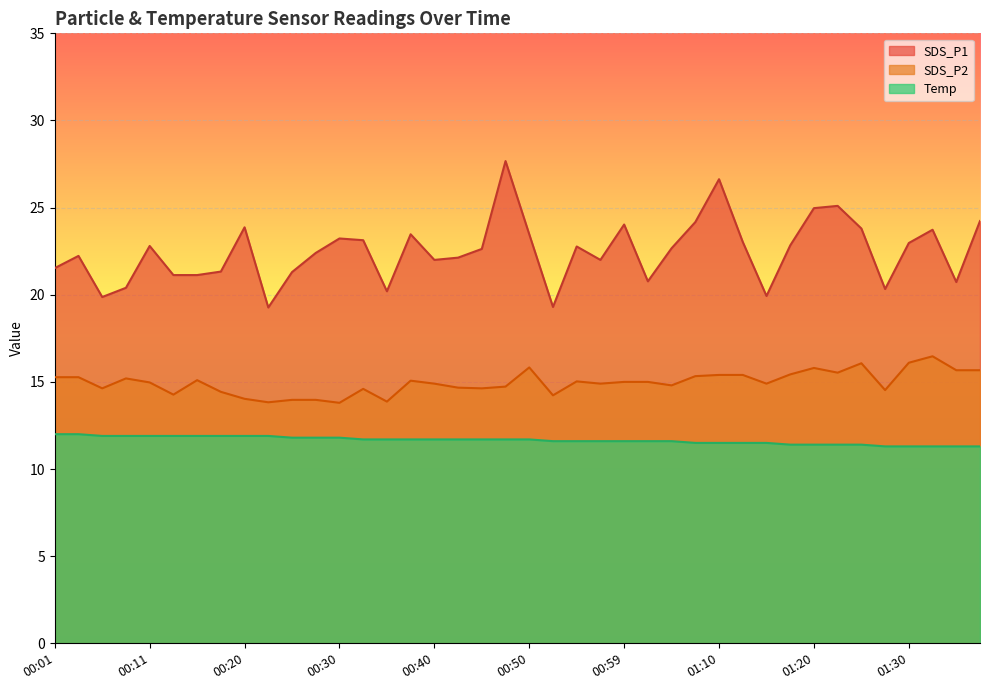

What is the sum of the Temp values at 01:10 and 00:03?

23.5